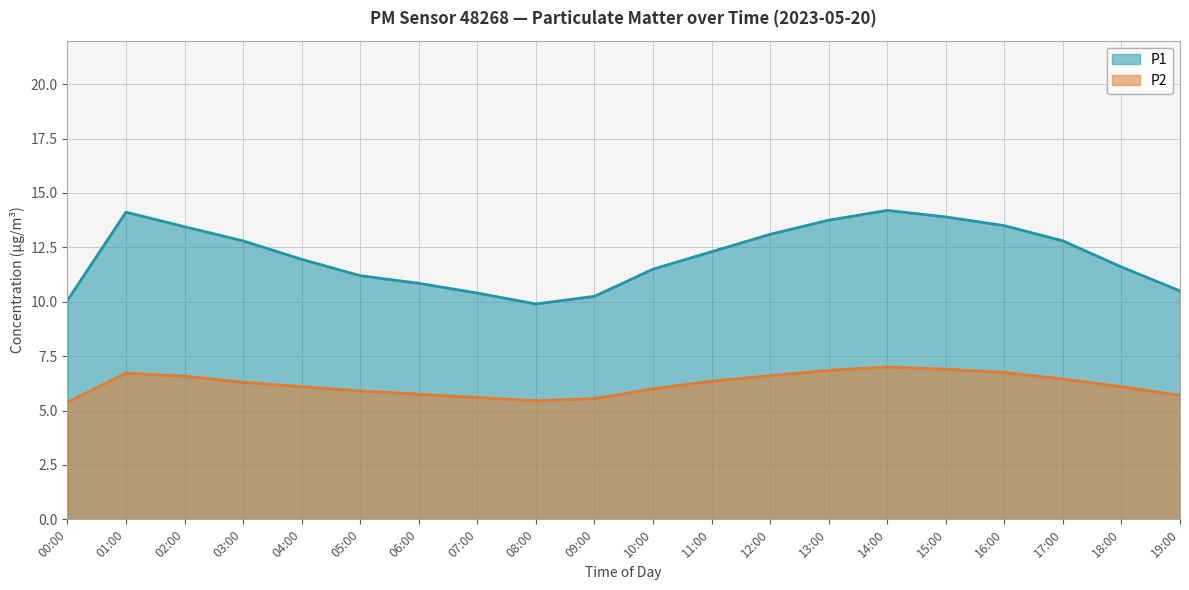

What is the sum of the P1 values at 17:00 and 02:00?

26.2